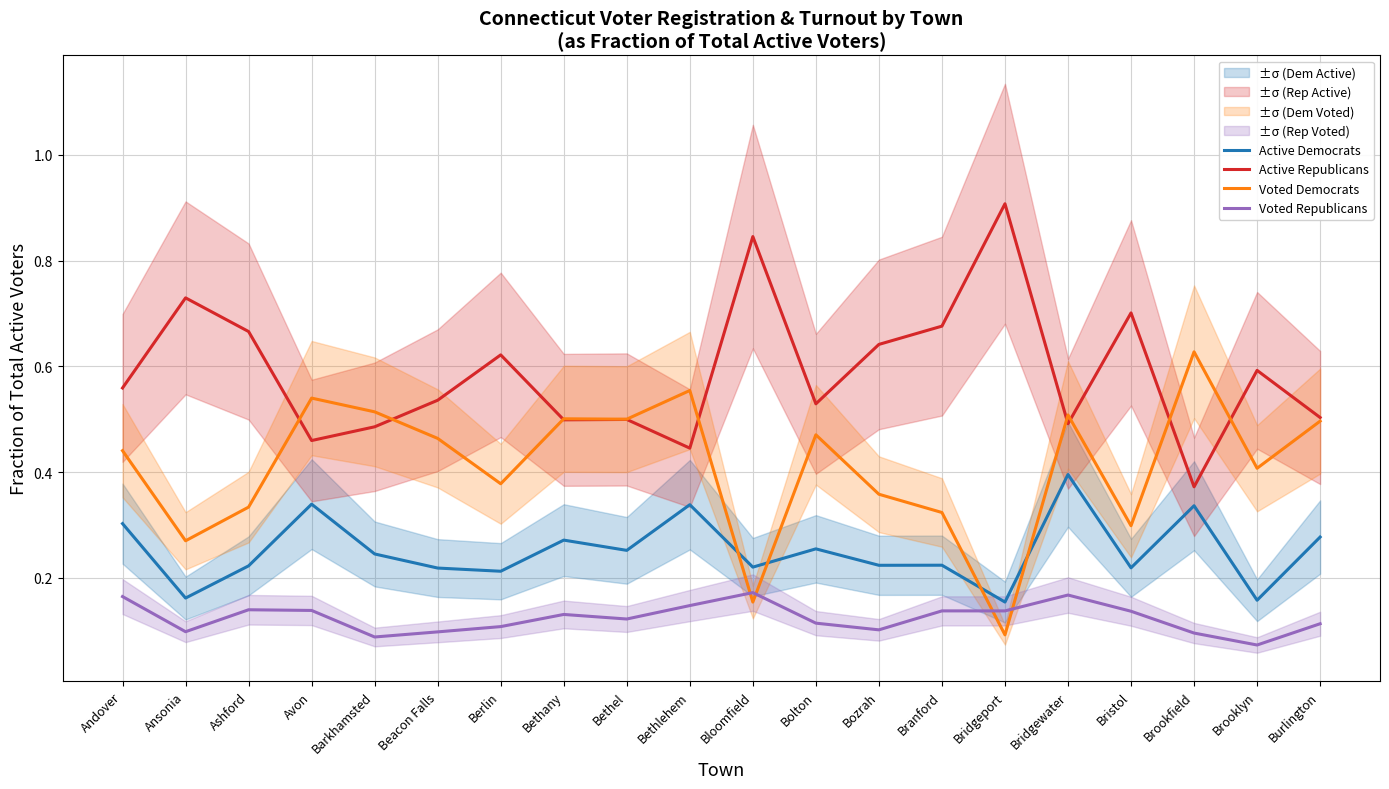

Reading left to right, what are all the values shown in this chart?

Active Democrats: 0.3	0.2	0.2	0.3	0.2	0.2	0.2	0.3	0.3	0.3	0.2	0.3	0.2	0.2	0.2	0.4	0.2	0.3	0.2	0.3
Active Republicans: 0.6	0.7	0.7	0.5	0.5	0.5	0.6	0.5	0.5	0.4	0.8	0.5	0.6	0.7	0.9	0.5	0.7	0.4	0.6	0.5
Voted Democrats: 0.4	0.3	0.3	0.5	0.5	0.5	0.4	0.5	0.5	0.6	0.2	0.5	0.4	0.3	0.1	0.5	0.3	0.6	0.4	0.5
Voted Republicans: 0.2	0.1	0.1	0.1	0.1	0.1	0.1	0.1	0.1	0.1	0.2	0.1	0.1	0.1	0.1	0.2	0.1	0.1	0.1	0.1